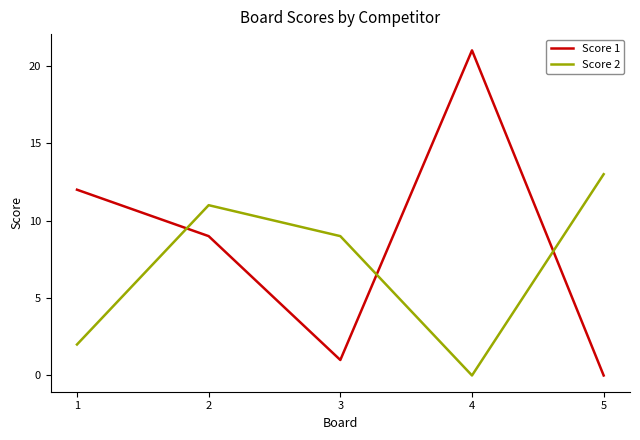

Is it true that Score 1 equals 1 at 3?

True